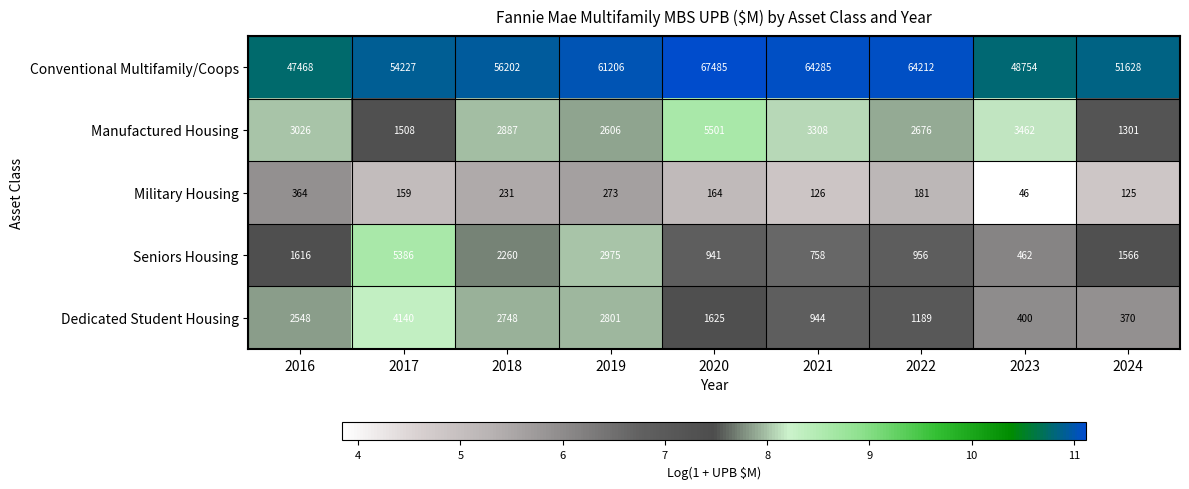

At 2023, list the series in order from smallest to largest.

Military Housing, Dedicated Student Housing, Seniors Housing, Manufactured Housing, Conventional Multifamily/Coops